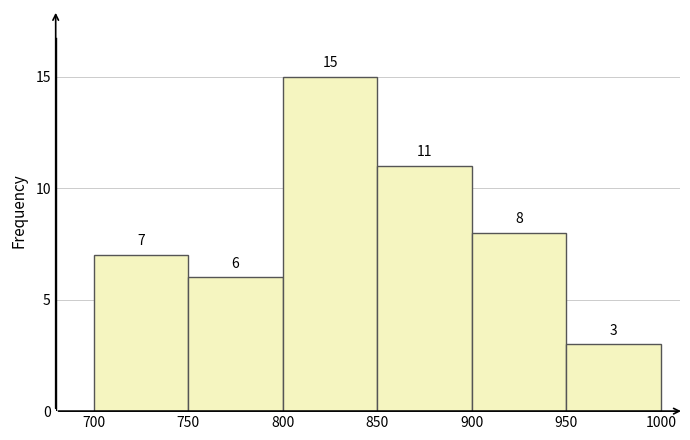

How tall is the bar that spans 900 to 950 on the x-axis?

8